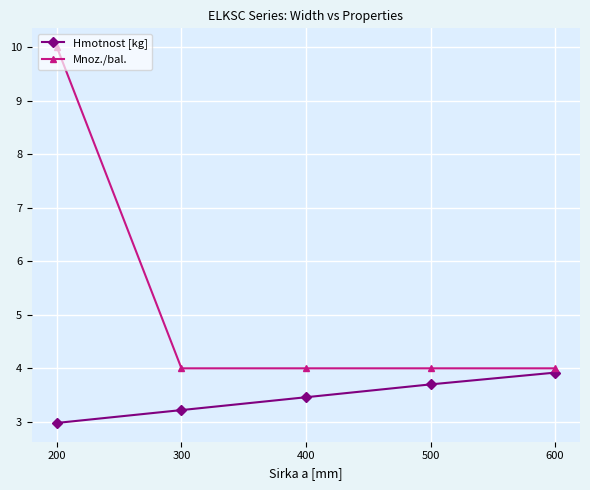

How many distinct data groups are displayed?

2